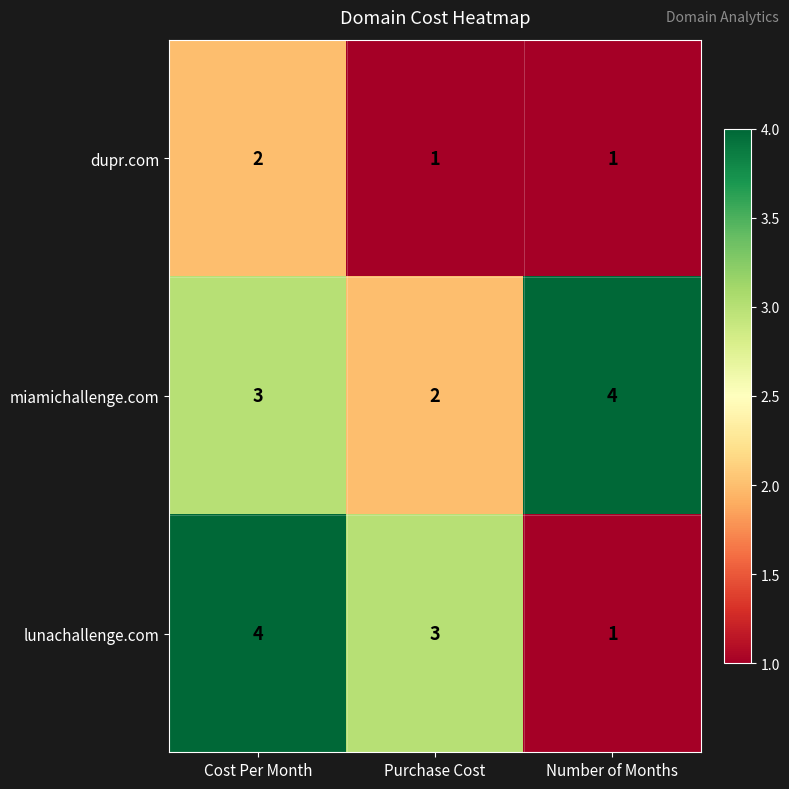

What is the difference between the highest and lowest values at Number of Months?

3